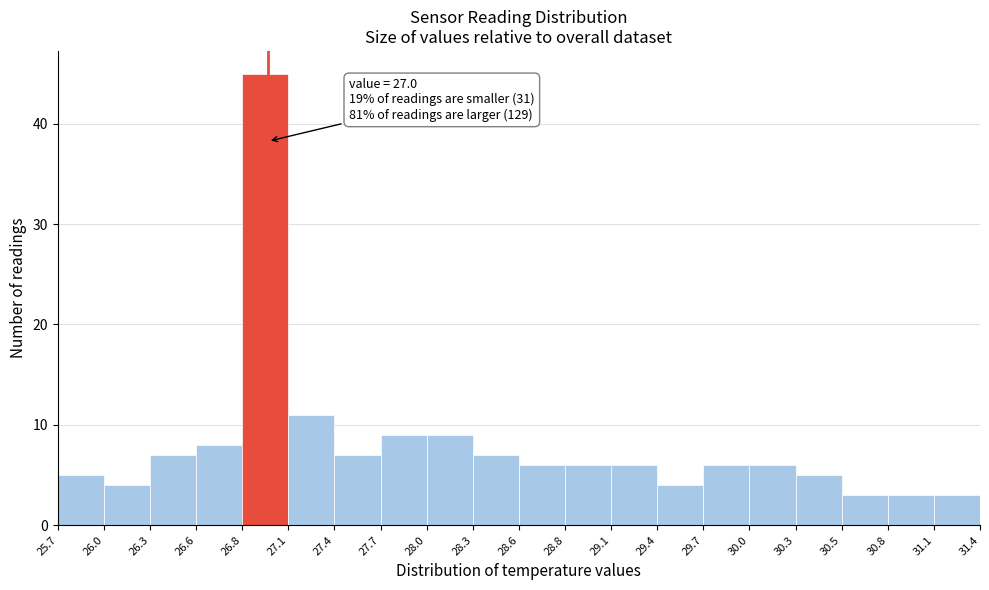

Over which range of the x-axis is the bar tallest?

26.8 to 27.1